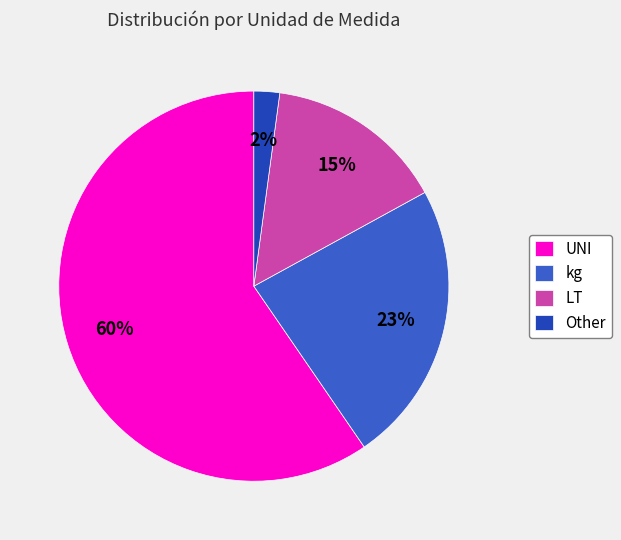

True or false: LT accounts for 29% of the total.

False